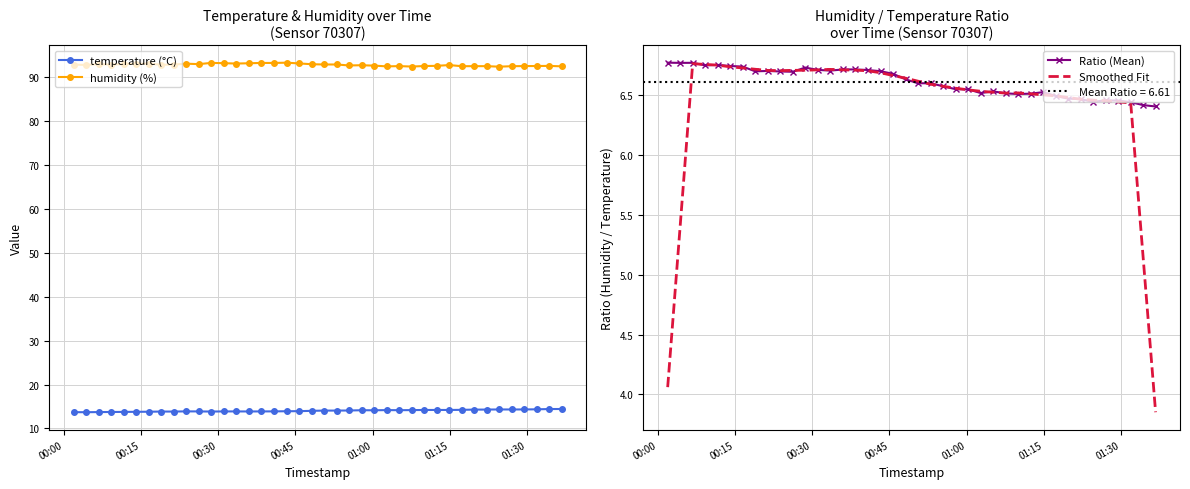

True or false: temperature (°C) and humidity (%) cross at least once.

False